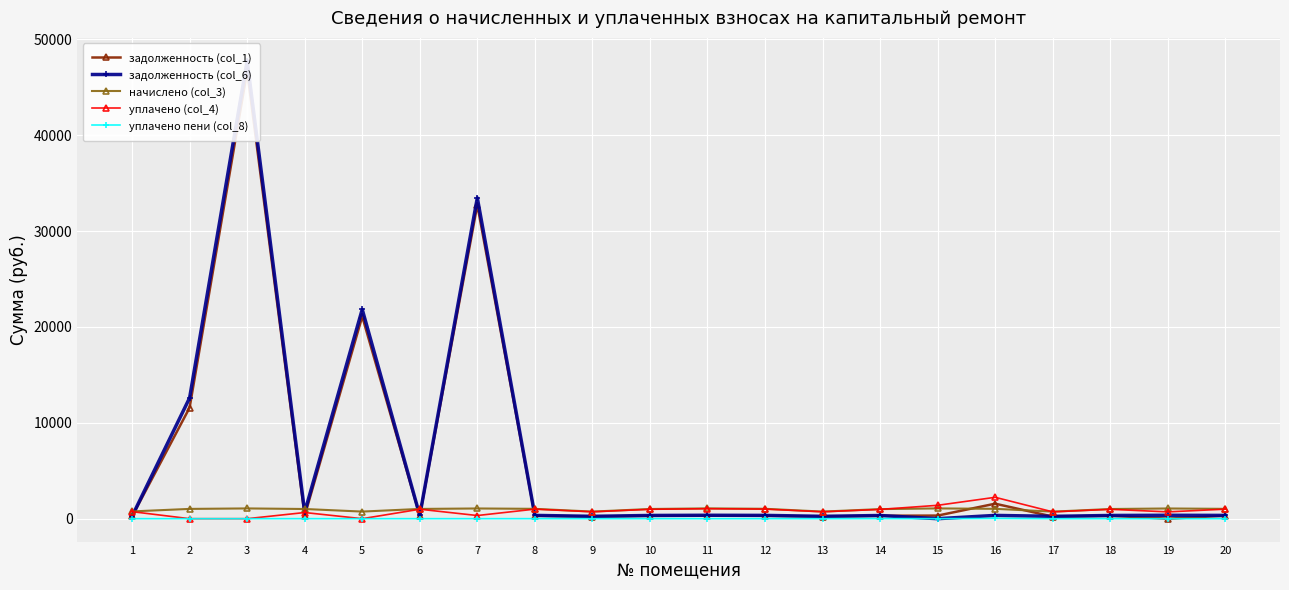

What are all the series names shown in the legend?

задолженность (col_1), задолженность (col_6), начислено (col_3), уплачено (col_4), уплачено пени (col_8)